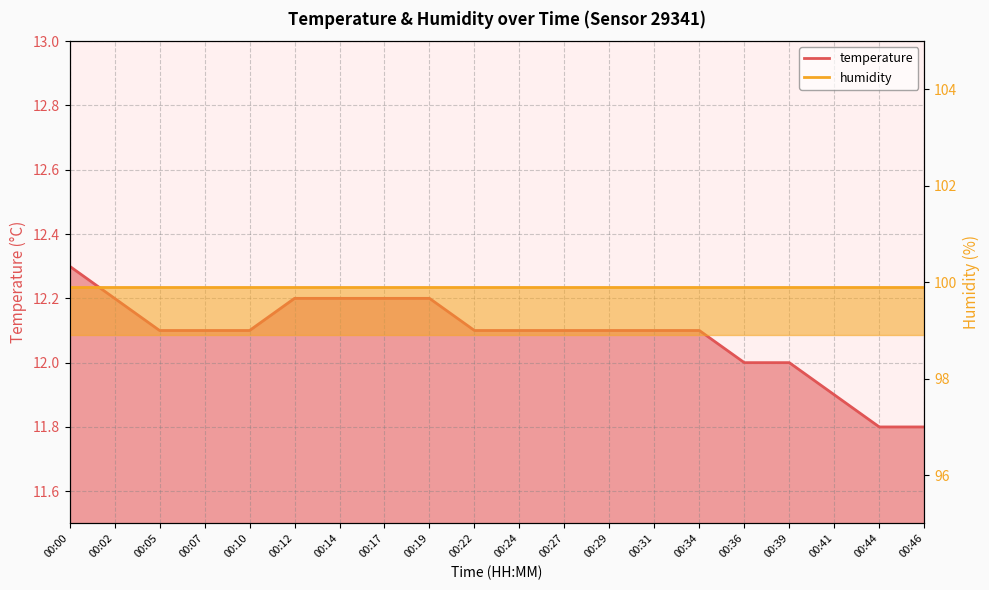

Count the values in the range 12 to 13.

17